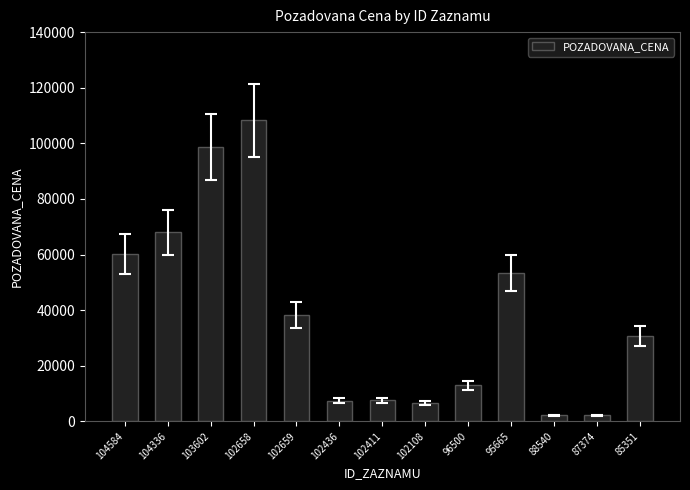

Approximately how many times larger is the value at 87374 compared to 96500?

0.2